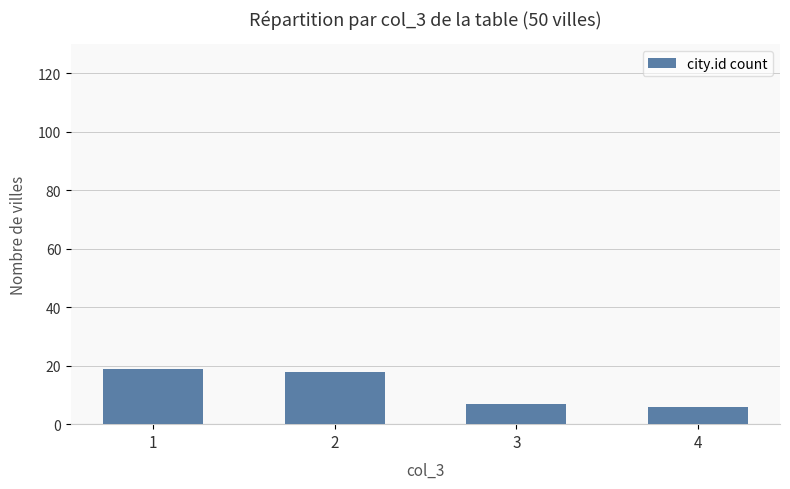

The value at 1 is 19. True or false?

True